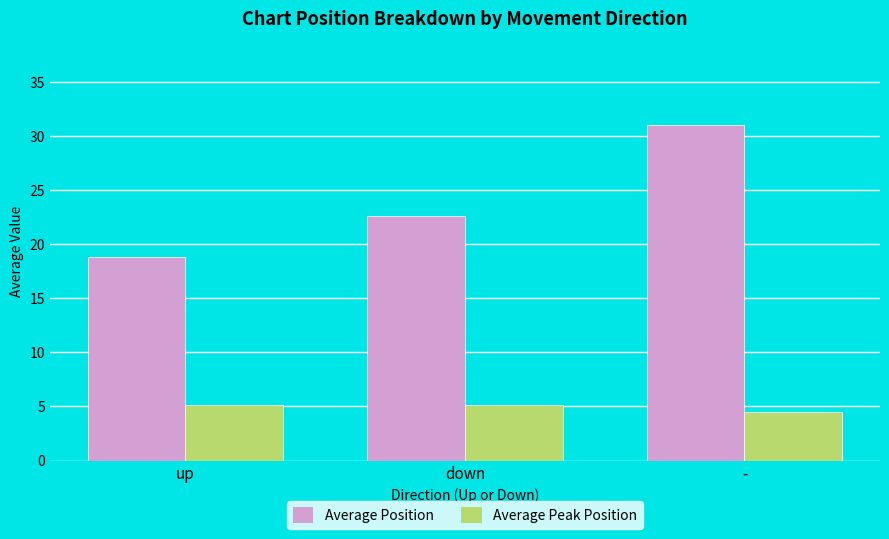

How many bars are there in total?

6